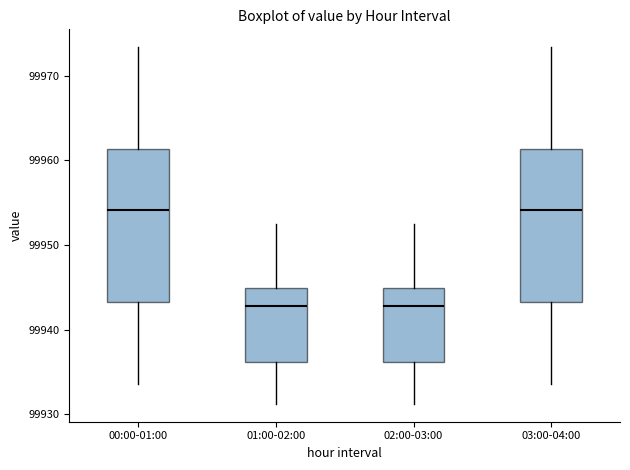

Where is the upper edge of the box for 02:00-03:00 on the y-axis? The values are not printed on the chart, so give them approximately, as read against the axis.

99945